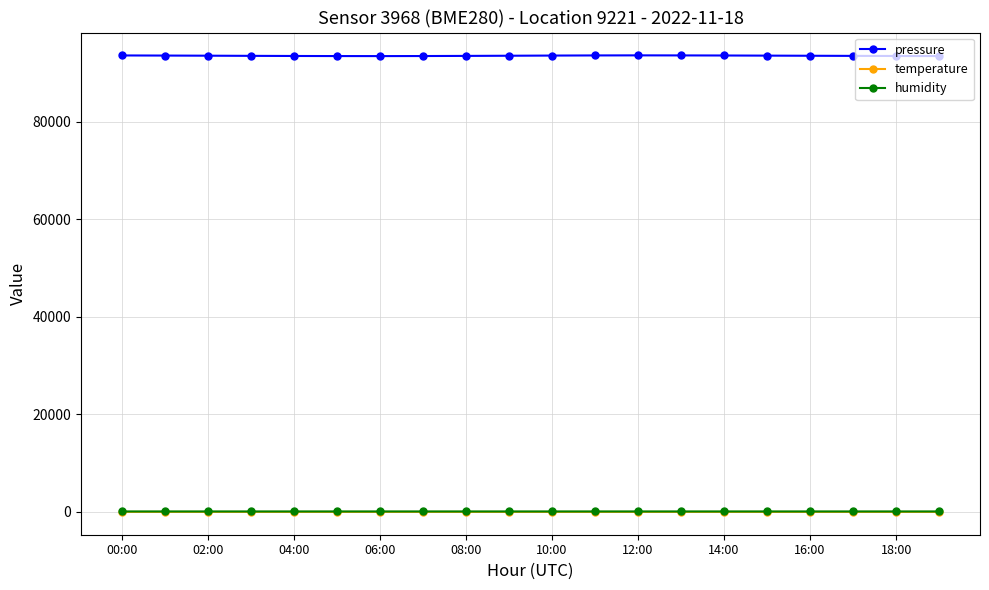

What is the sum of all pressure values?

1870207.1